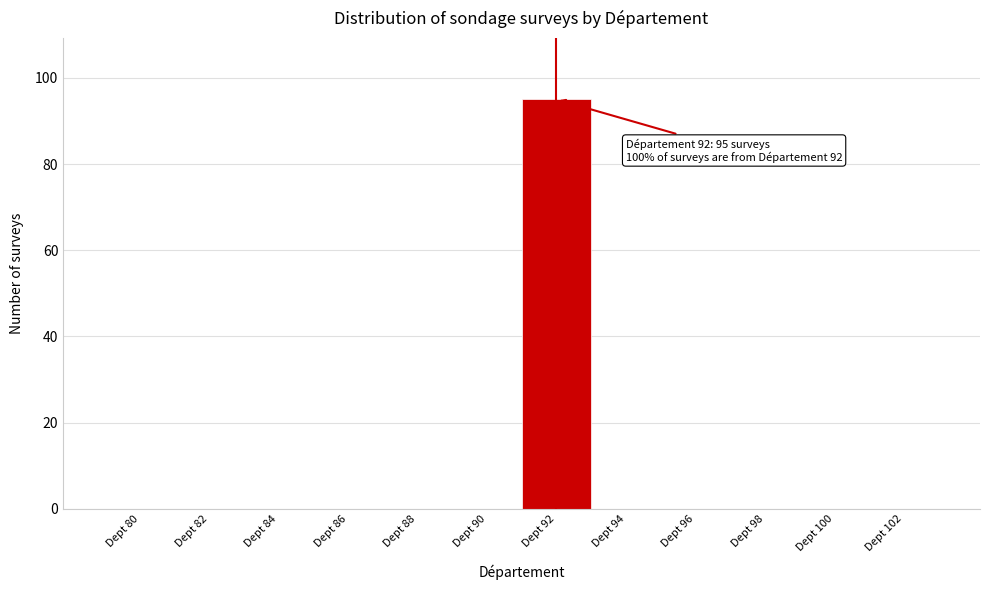

Reading left to right, extract all data points from this chart.

Dept 80=0	Dept 82=0	Dept 84=0	Dept 86=0	Dept 88=0	Dept 90=0	Dept 92=95	Dept 94=0	Dept 96=0	Dept 98=0	Dept 100=0	Dept 102=0